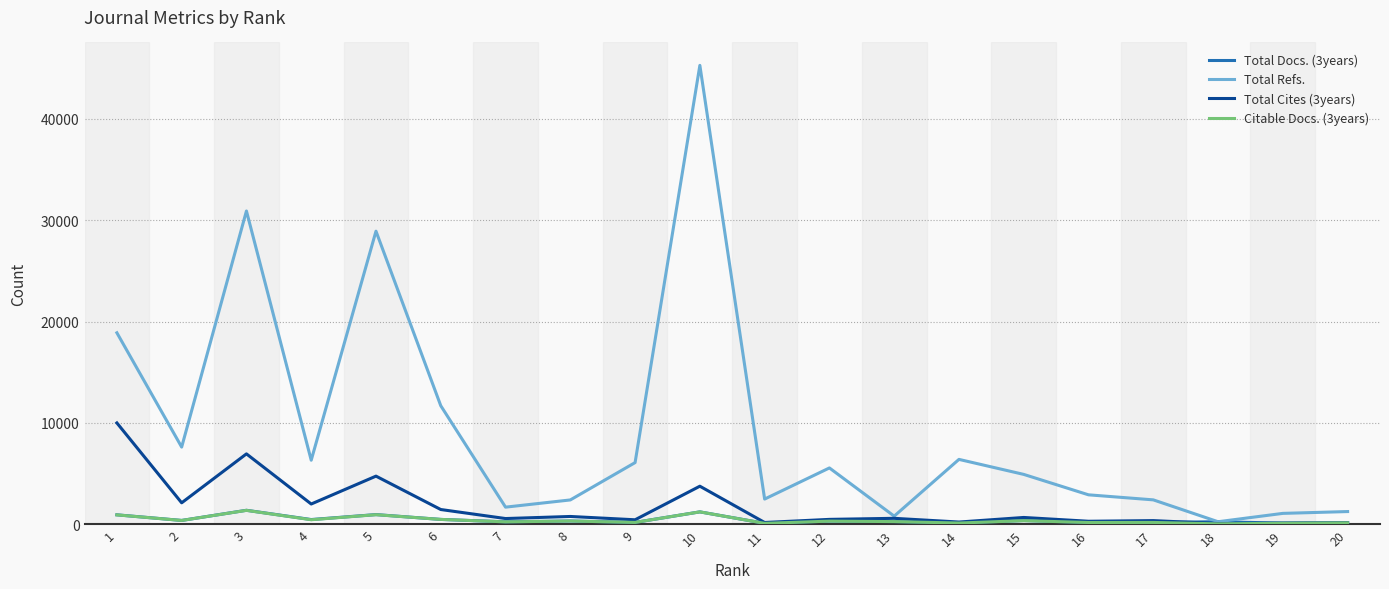

Is the value of Citable Docs. (3years) at 11 greater than the value of Total Refs. at 11?

No